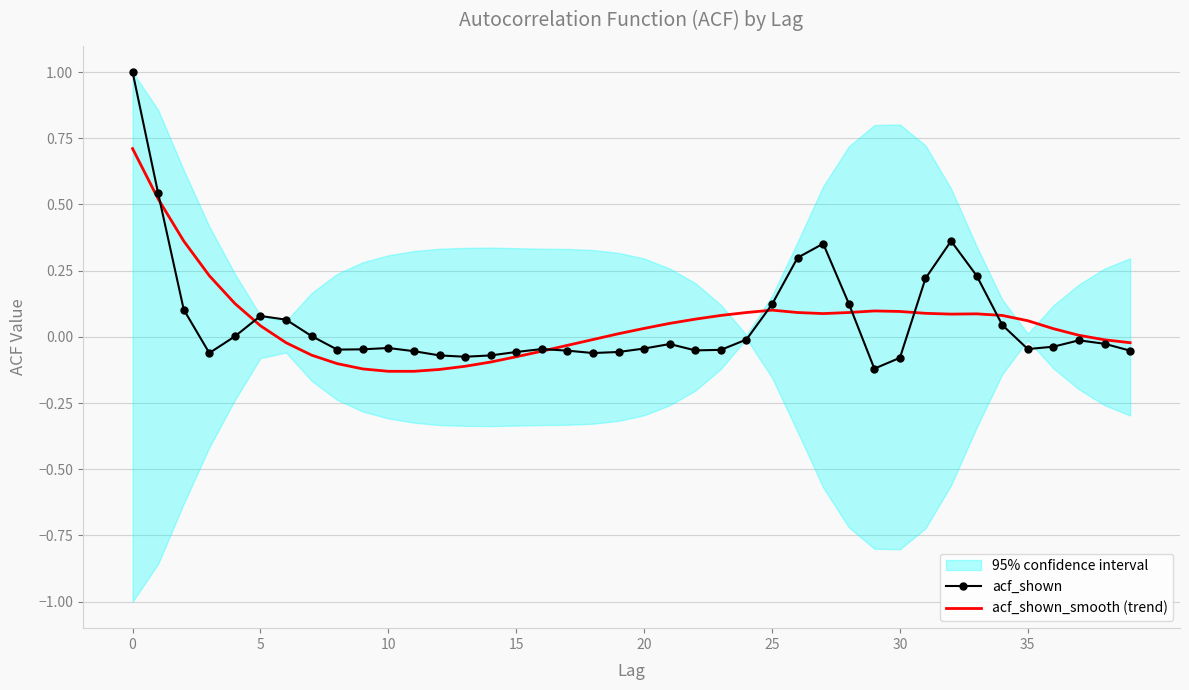

Reading right to left, what are all the values shown in this chart?

acf_shown: -0.1	-0.0	-0.0	-0.0	-0.0	0.0	0.2	0.4	0.2	-0.1	-0.1	0.1	0.4	0.3	0.1	-0.0	-0.0	-0.1	-0.0	-0.0	-0.1	-0.1	-0.1	-0.0	-0.1	-0.1	-0.1	-0.1	-0.1	-0.0	-0.0	-0.0	0.0	0.1	0.1	0.0	-0.1	0.1	0.5	1.0
acf_shown_smooth (trend): -0.0	-0.0	0.0	0.0	0.1	0.1	0.1	0.1	0.1	0.1	0.1	0.1	0.1	0.1	0.1	0.1	0.1	0.1	0.1	0.0	0.0	-0.0	-0.0	-0.1	-0.1	-0.1	-0.1	-0.1	-0.1	-0.1	-0.1	-0.1	-0.1	-0.0	0.0	0.1	0.2	0.4	0.5	0.7